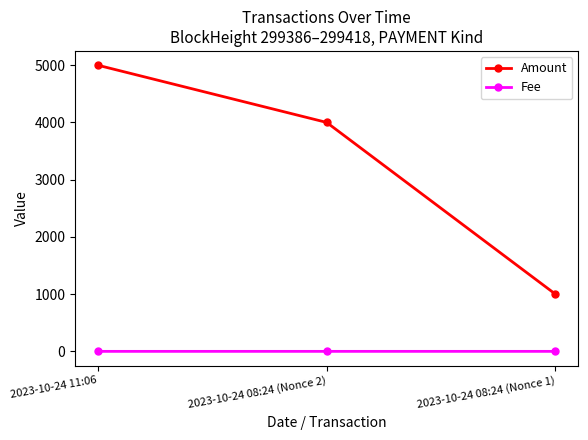

What is the value of the Fee point at the 3rd from the left?

0.2